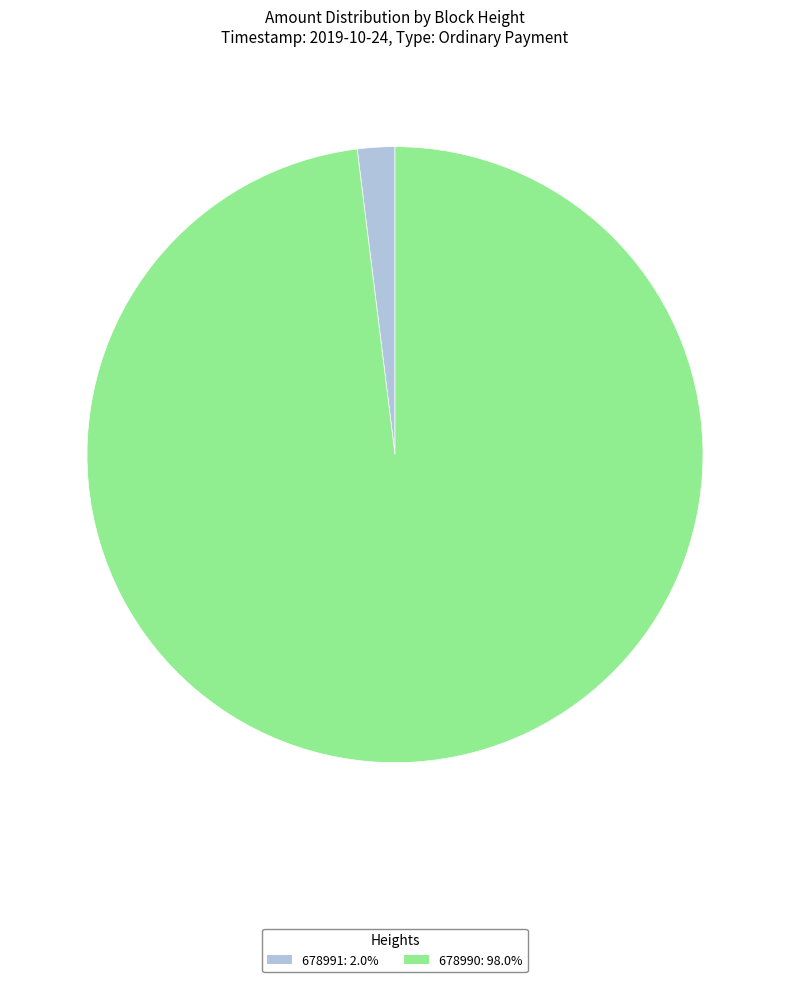

Is it true that 678991 is 2% of the pie?

True